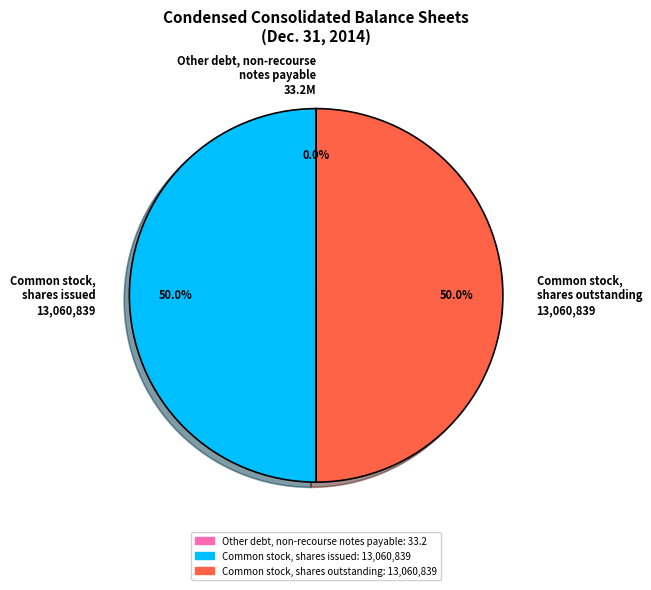

How much of the chart is everything except Common stock, shares issued 13,060,839?

50.0%